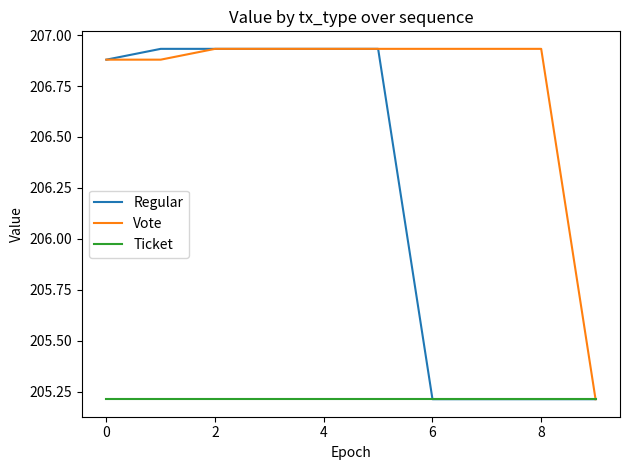

Which series has the largest total across all categories?

Vote